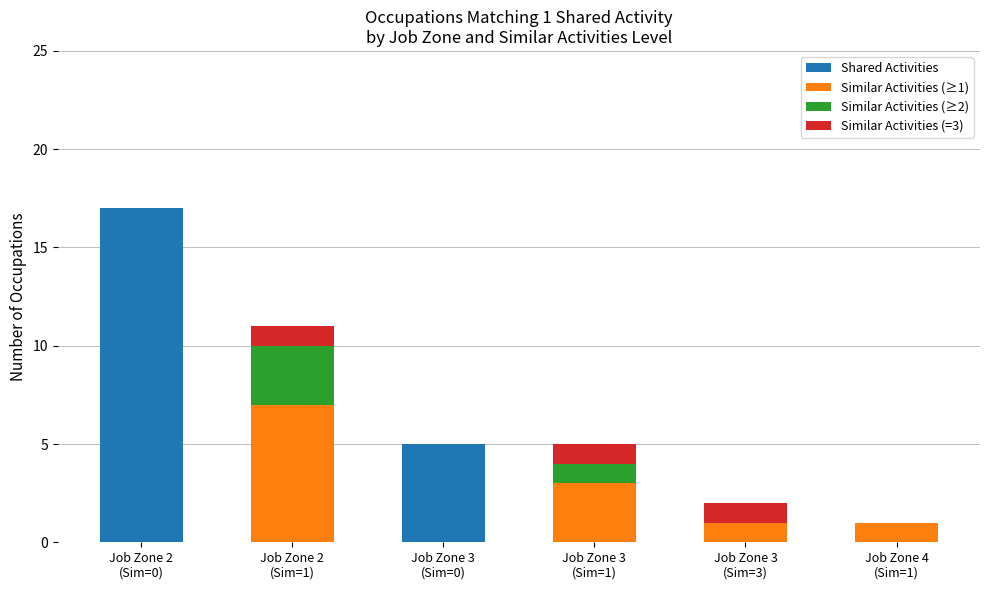

What are all the series names shown in the legend?

Shared Activities, Similar Activities (≥1), Similar Activities (≥2), Similar Activities (=3)